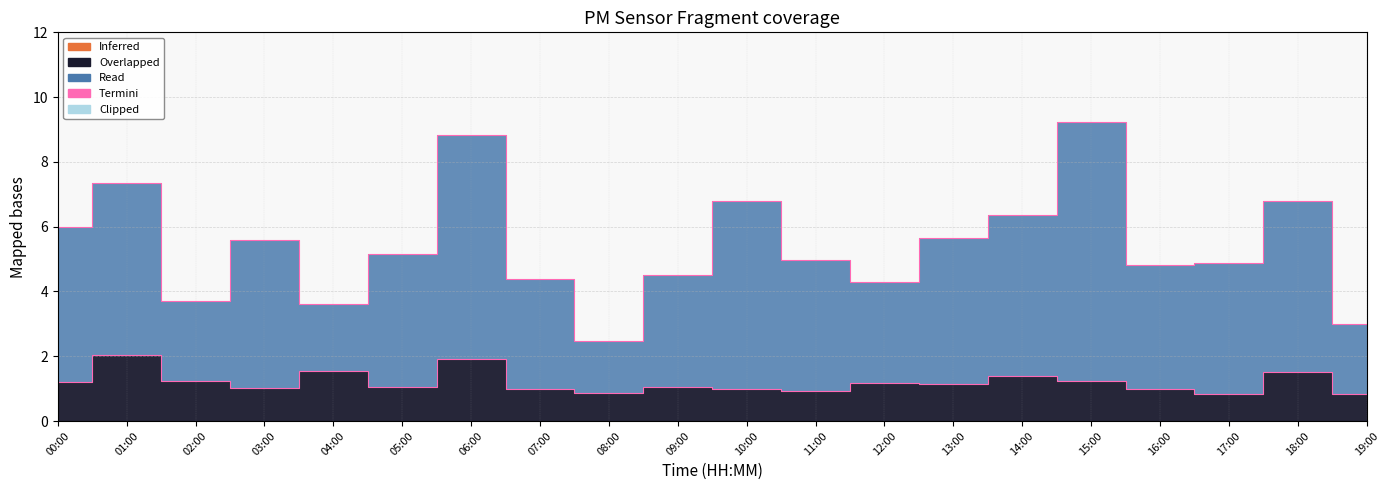

Which label corresponds to the smallest value in the chart?

17:00